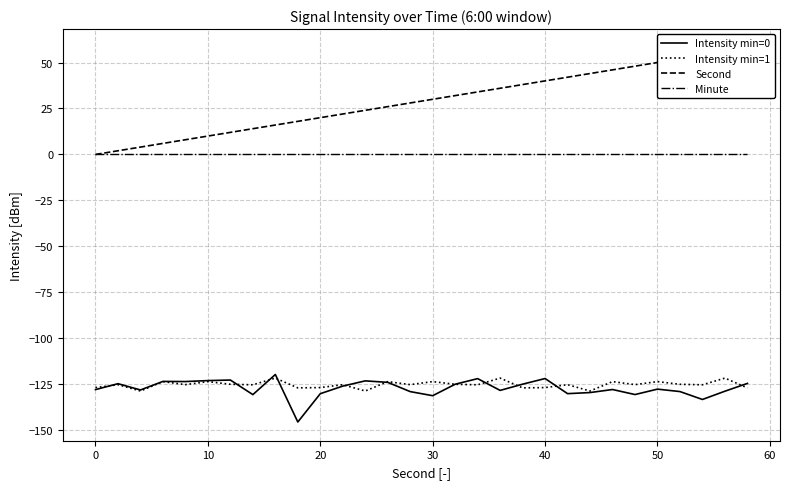

True or false: Minute and Intensity min=1 cross at least once.

False